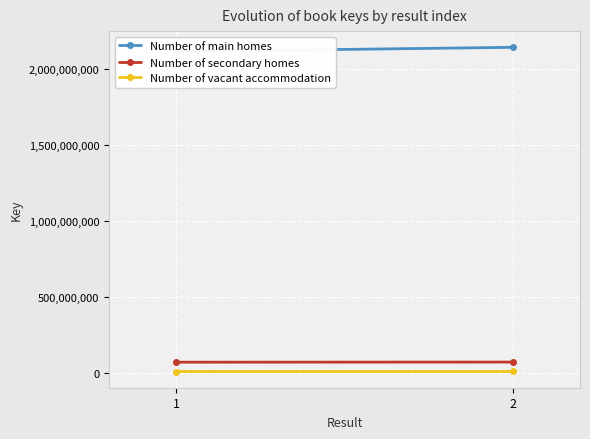

How many distinct data groups are displayed?

3